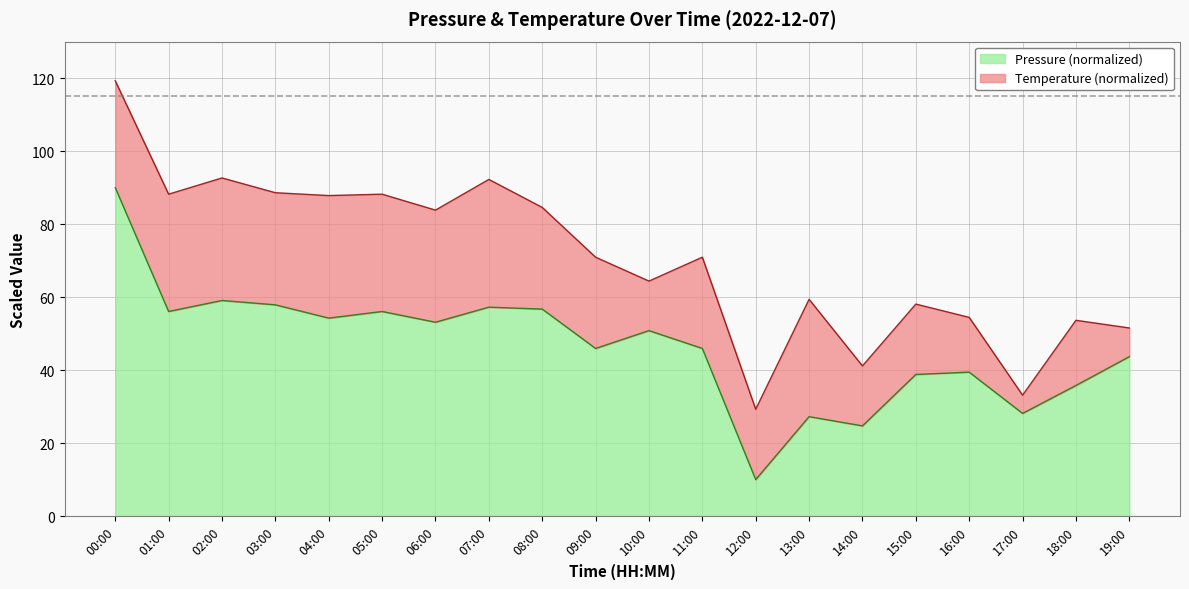

At which category is the sum across all series the highest?

00:00